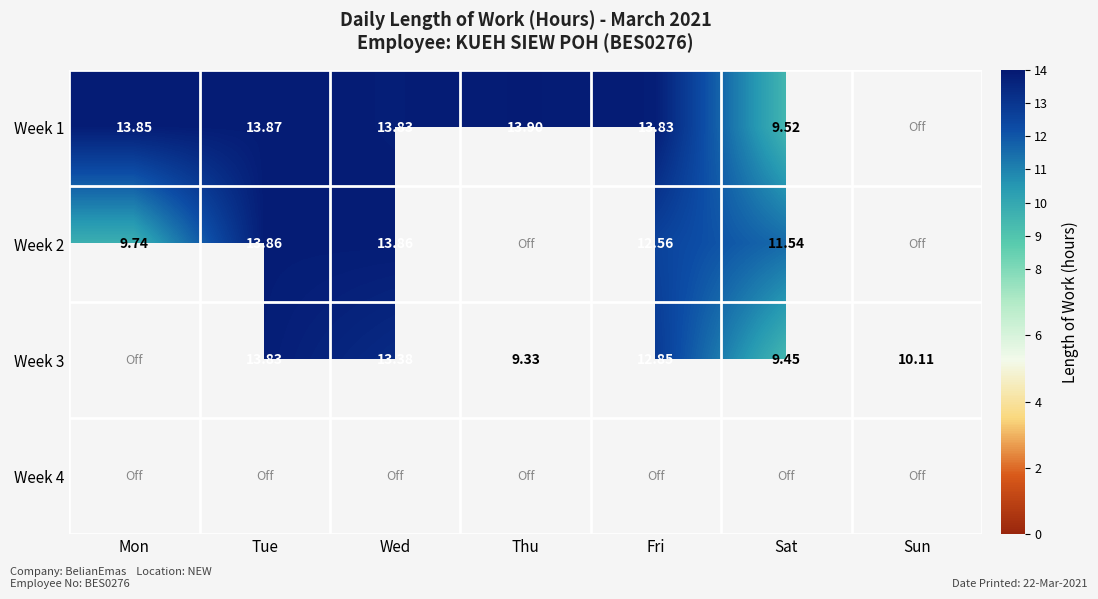

The value of Week 2 at Fri is 18.9. True or false?

False